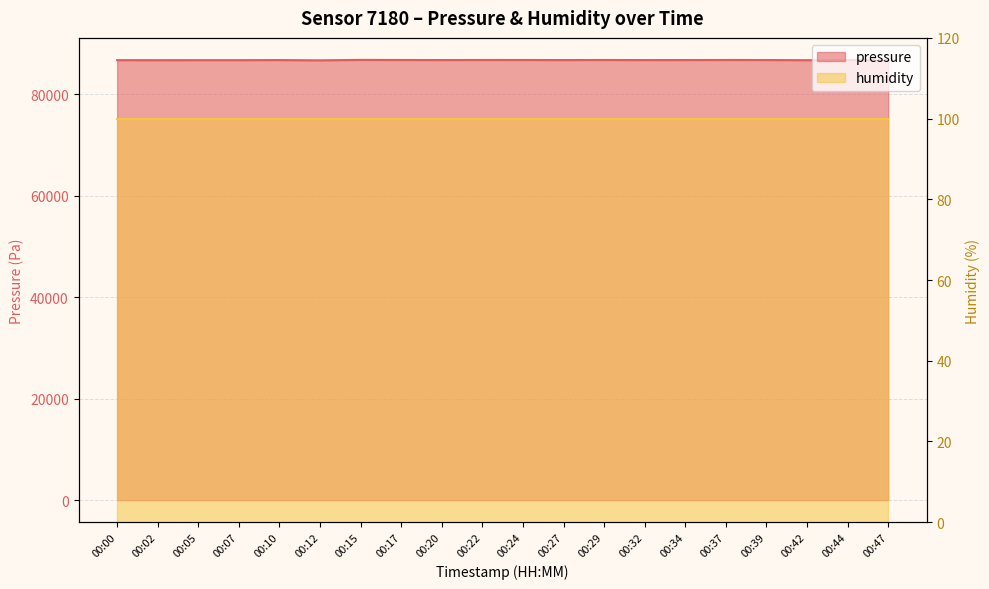

Rank the categories by value from highest to lowest.

00:15, 00:22, 00:29, 00:47, 00:17, 00:24, 00:37, 00:39, 00:34, 00:20, 00:10, 00:27, 00:32, 00:44, 00:00, 00:05, 00:07, 00:02, 00:42, 00:12